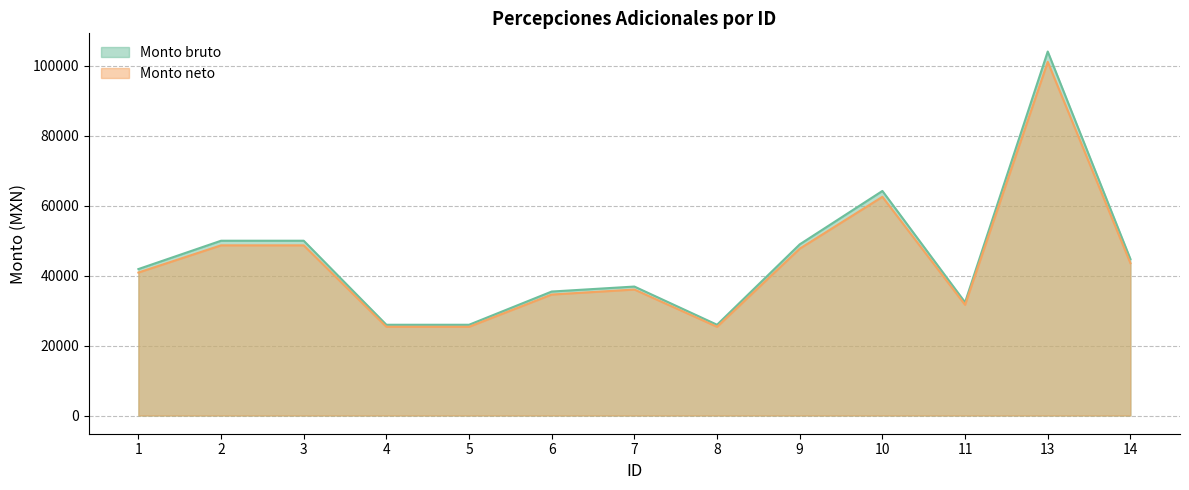

The value of Monto bruto at 8 is 17351.3. True or false?

False